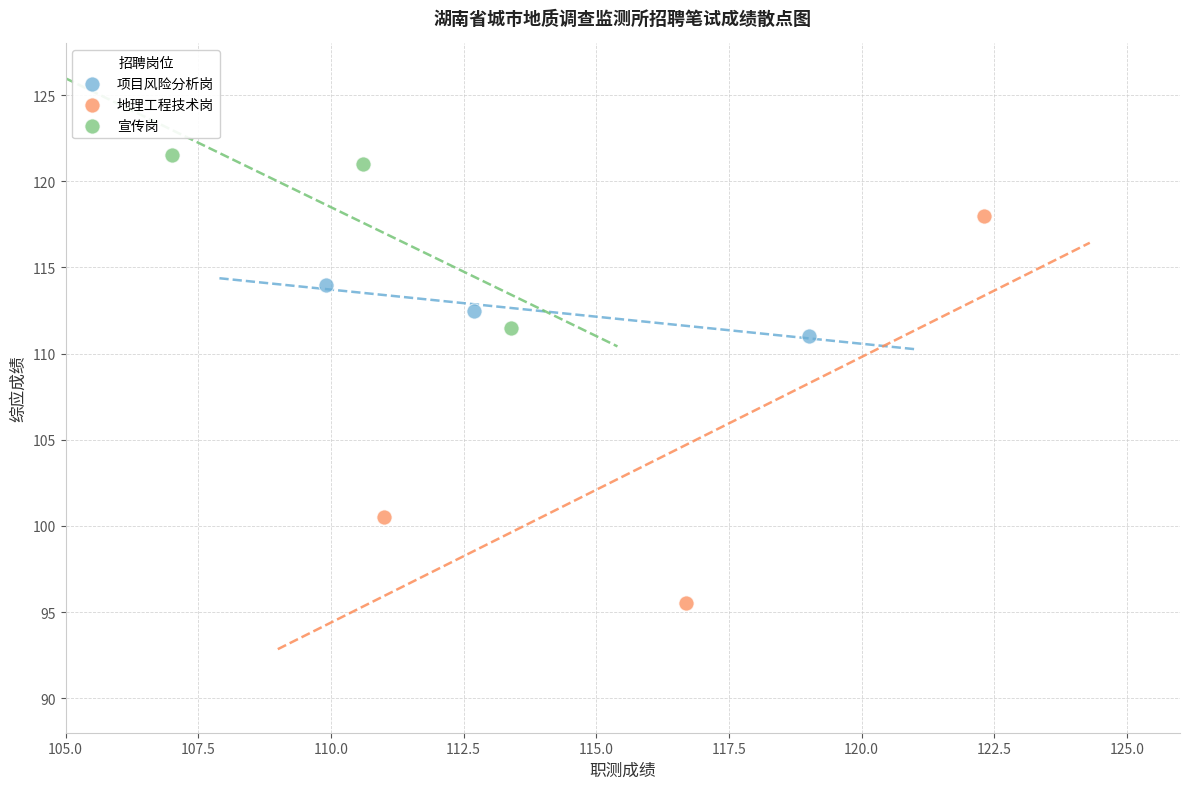

What are all the series names shown in the legend?

项目风险分析岗, 地理工程技术岗, 宣传岗